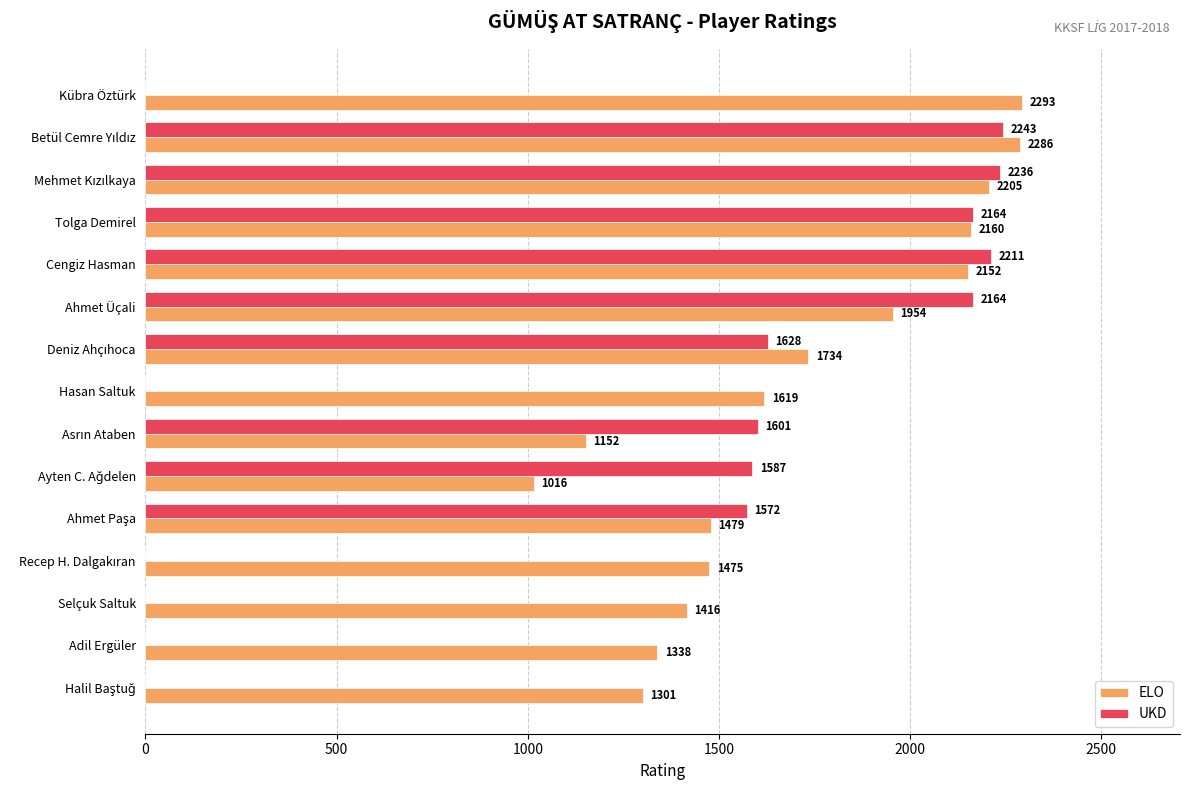

What are all the series names shown in the legend?

ELO, UKD